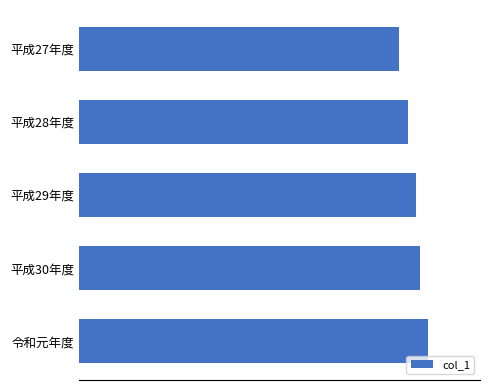

Are the bars horizontal?

Yes